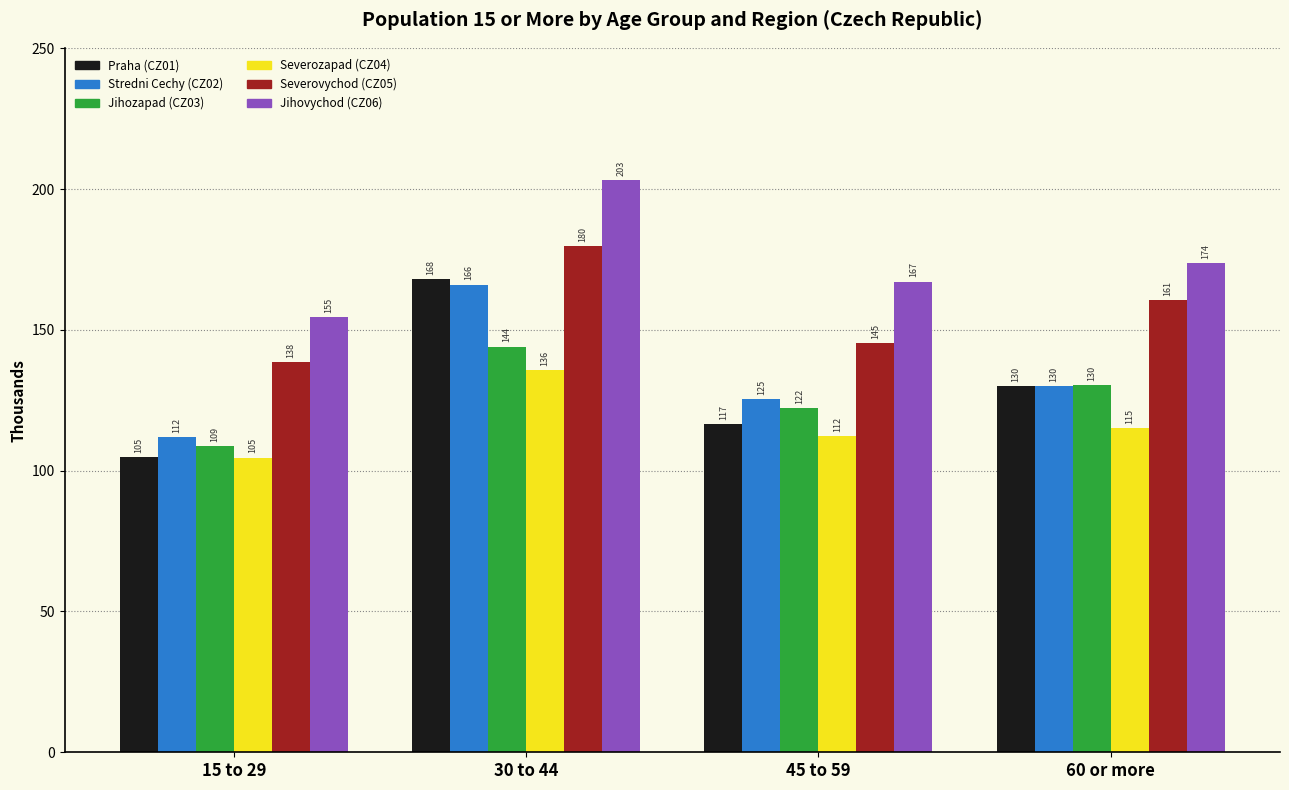

What is the highest value of the Jihovychod (CZ06) series?

203.1